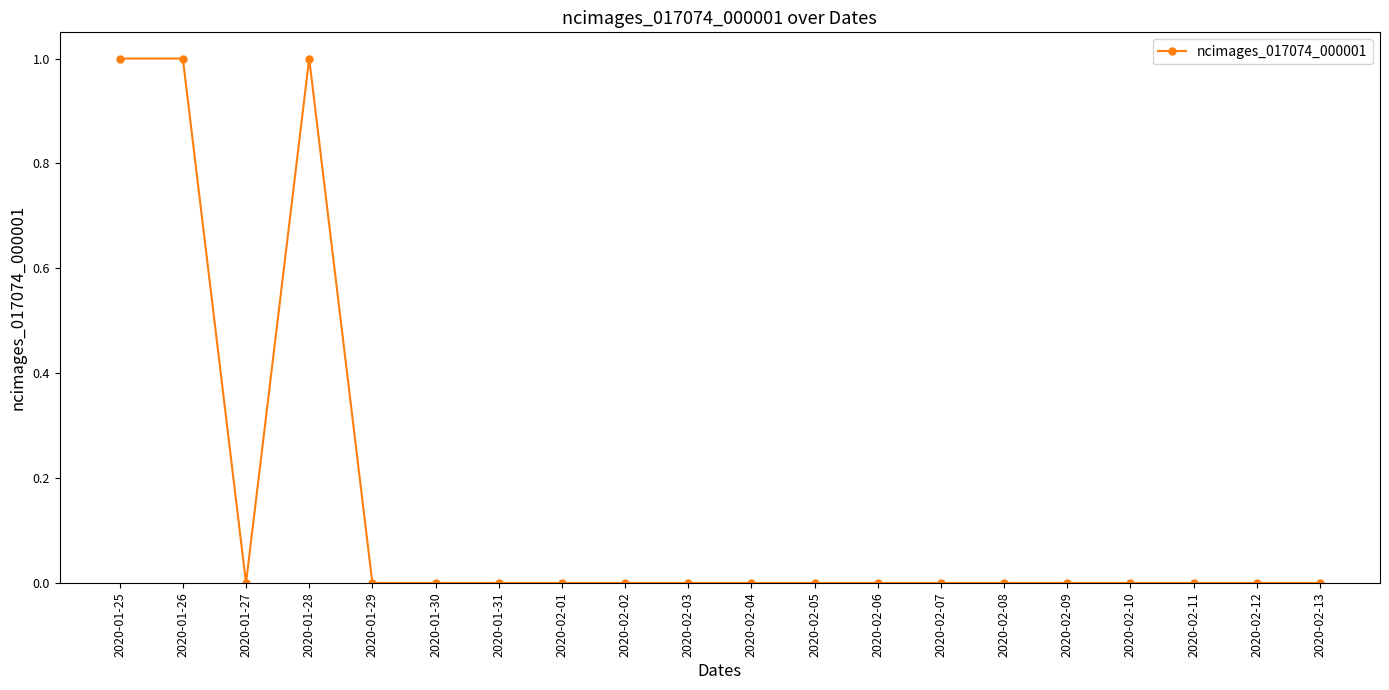

Is this an area chart (filled region under the line)?

No